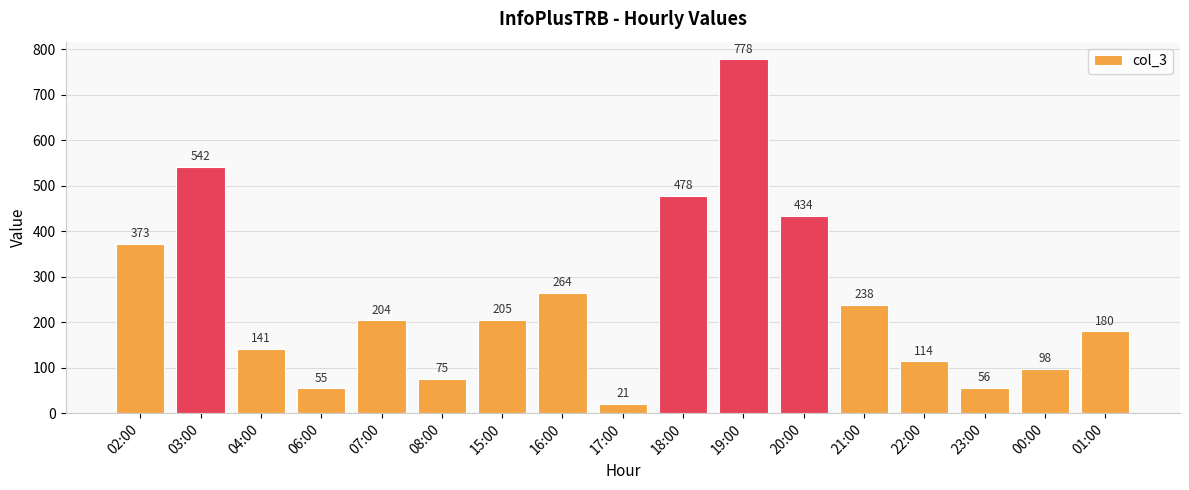

Which label corresponds to the smallest value in the chart?

17:00